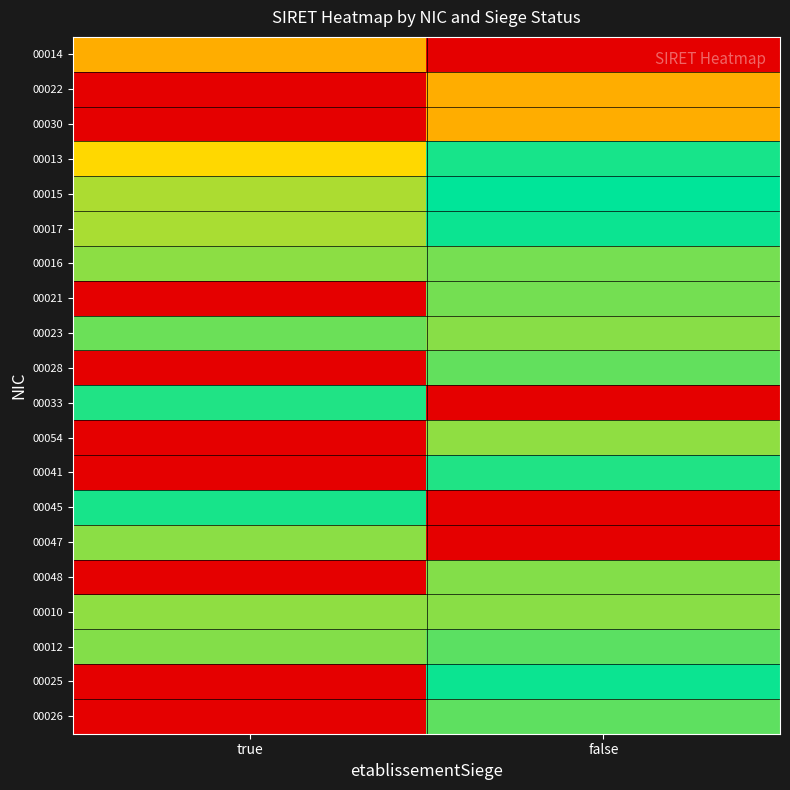

Reading left to right, what are all the values shown in this chart?

00014: true=0.5	false=0.0
00022: true=0.0	false=0.5
00030: true=0.0	false=0.5
00013: true=0.7	false=1.0
00015: true=0.8	false=1.0
00017: true=0.8	false=1.0
00016: true=0.8	false=0.8
00021: true=0.0	false=0.8
00023: true=0.9	false=0.8
00028: true=0.0	false=0.9
00033: true=1.0	false=0.0
00054: true=0.0	false=0.8
00041: true=0.0	false=1.0
00045: true=1.0	false=0.0
00047: true=0.8	false=0.0
00048: true=0.0	false=0.8
00010: true=0.8	false=0.8
00012: true=0.8	false=0.9
00025: true=0.0	false=1.0
00026: true=0.0	false=0.9